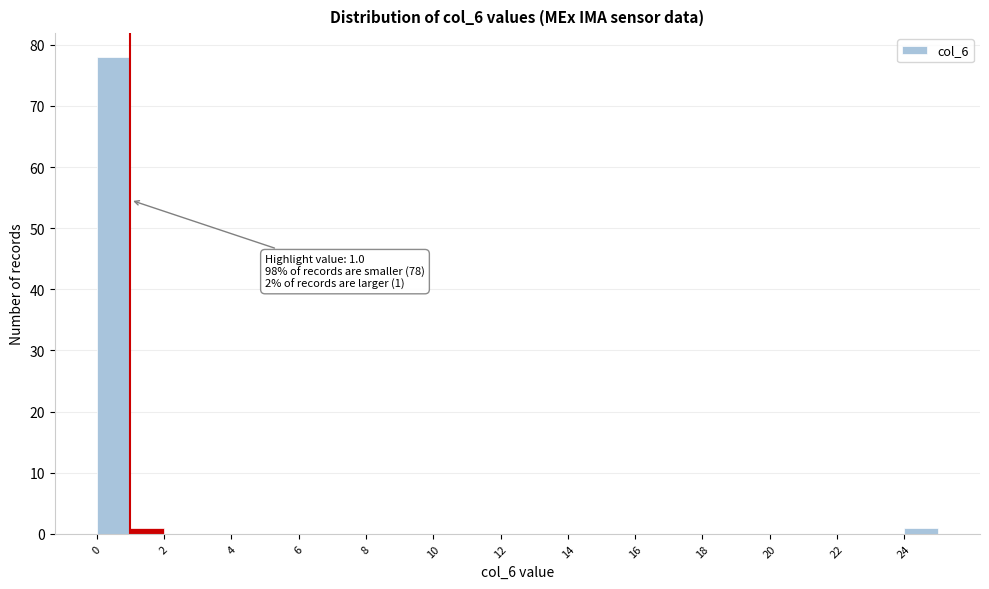

Which range on the x-axis has the tallest bar?

0 to 1